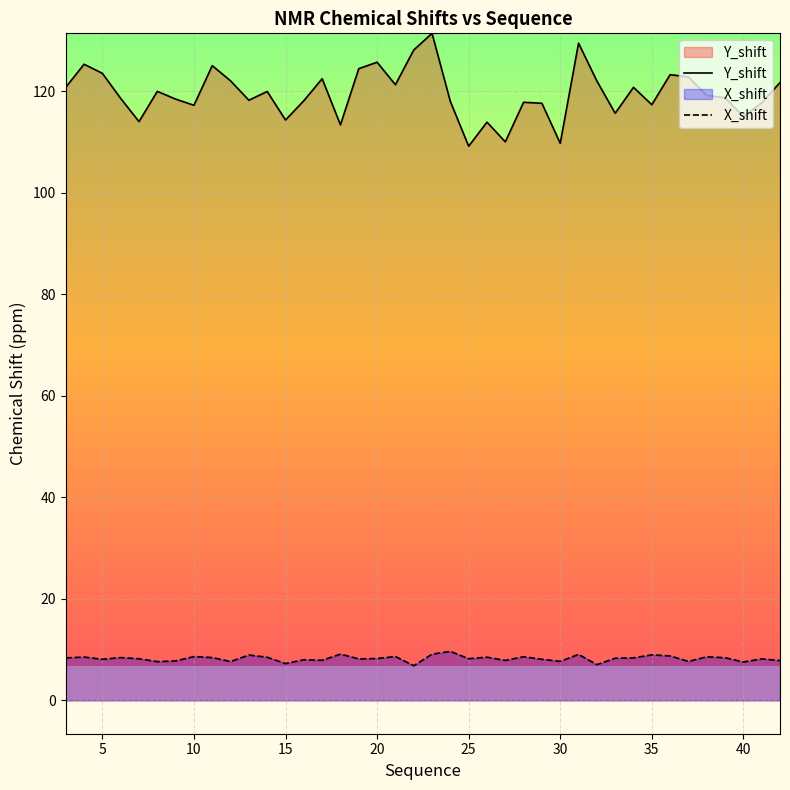

True or false: Y_shift and X_shift intersect in this chart.

False